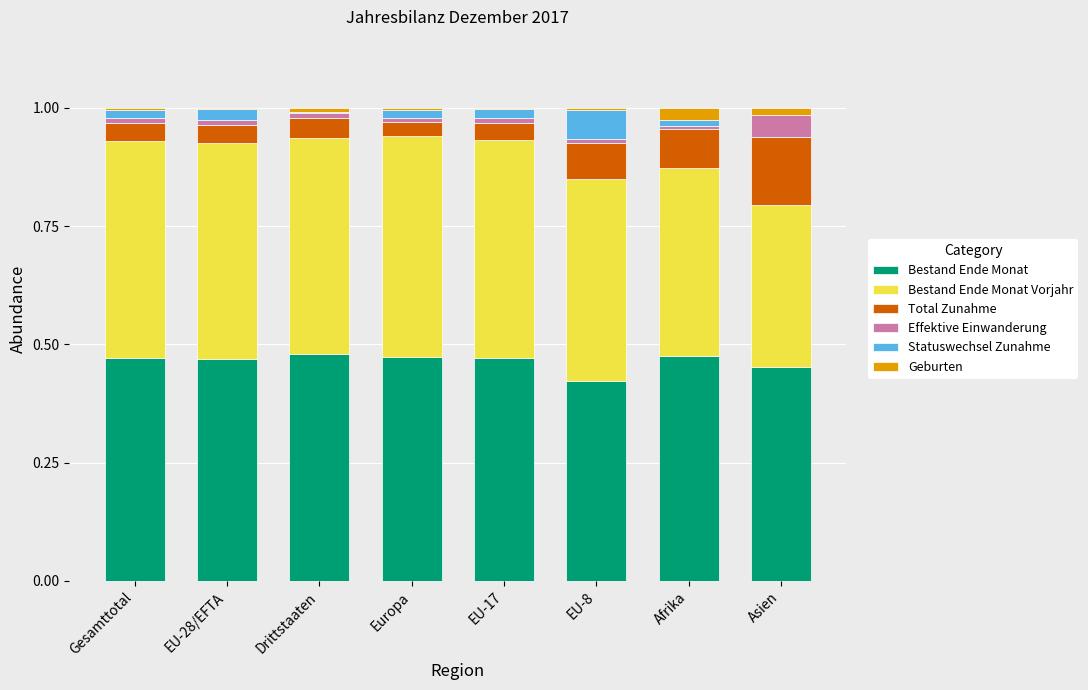

What is the sum of the Bestand Ende Monat values at Afrika and EU-8?

0.9